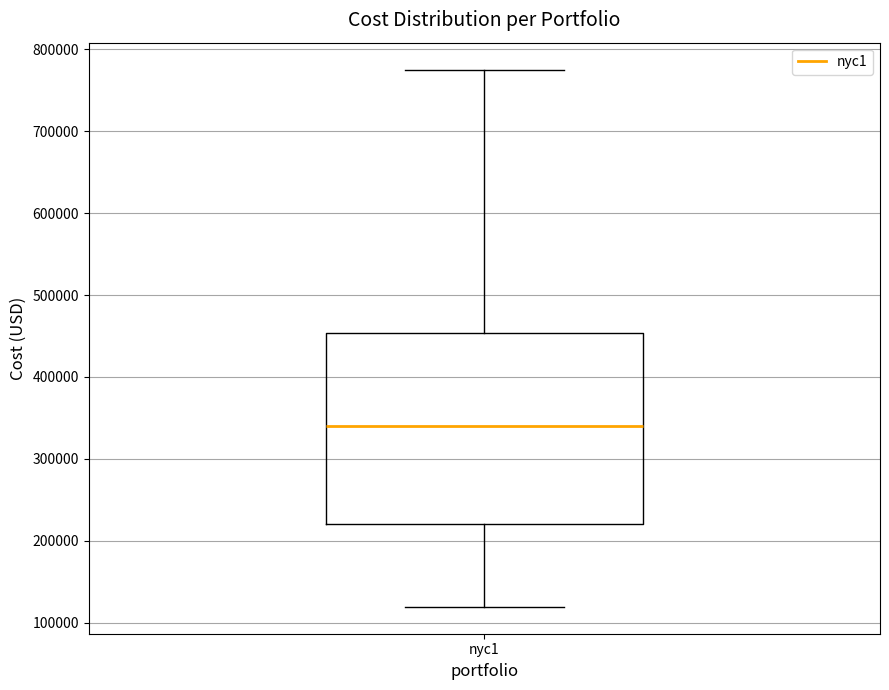

Read this box plot against the y-axis: the position of the median line, the range covered by the box, and the ends of both whiskers. The values are not printed on the chart, so give them approximately, as read against the axis.

median 340000, box 220000 to 450000, whiskers 120000 to 780000